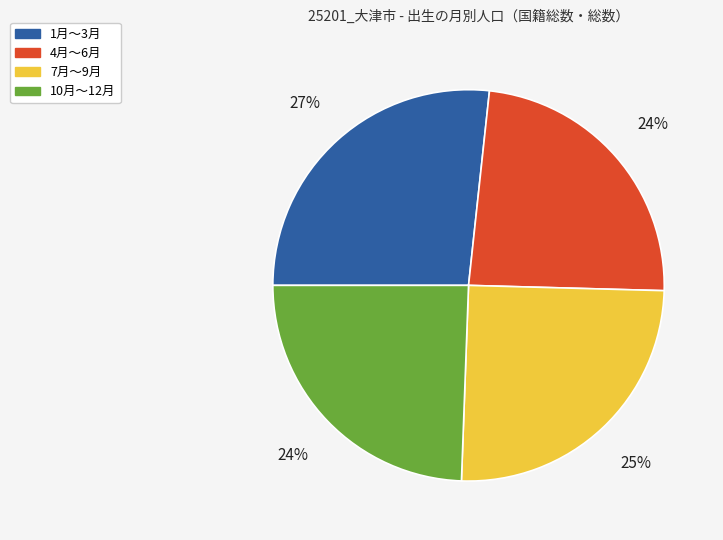

True or false: 1月～3月 accounts for 27% of the total.

True